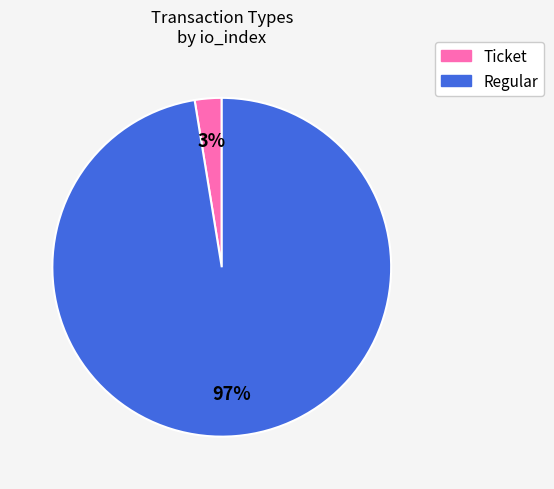

To the nearest percent, what is the average slice percentage?

50%